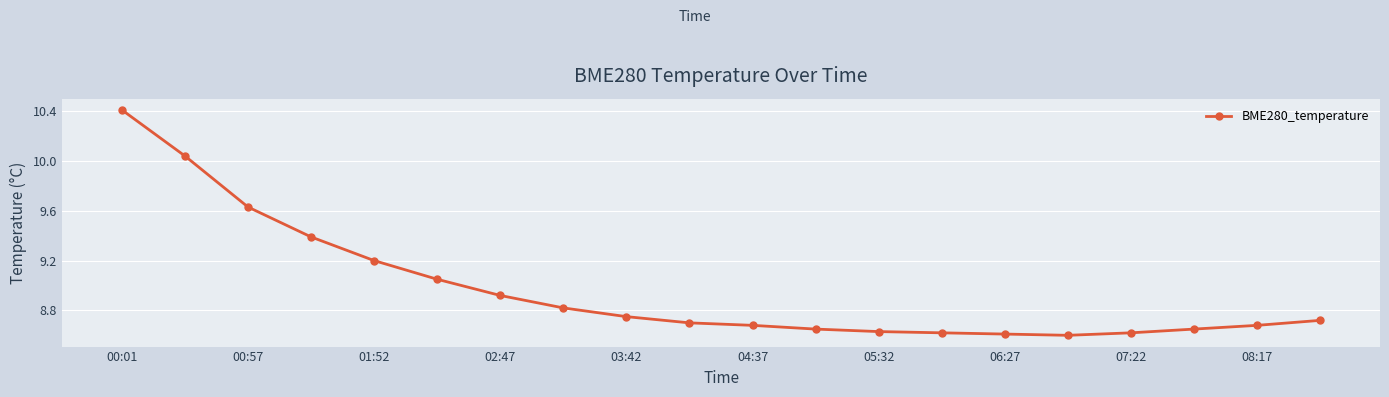

What is the greatest value displayed?

10.4